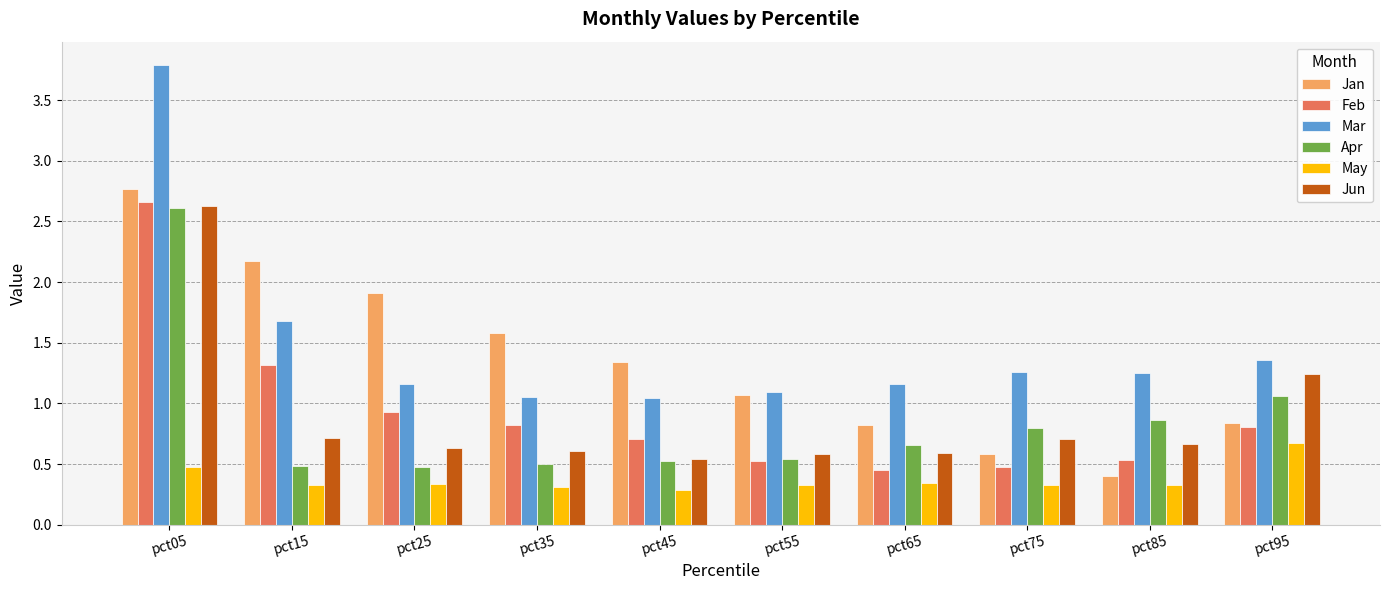

What is the spread (max minus min) of values at pct65?

0.8